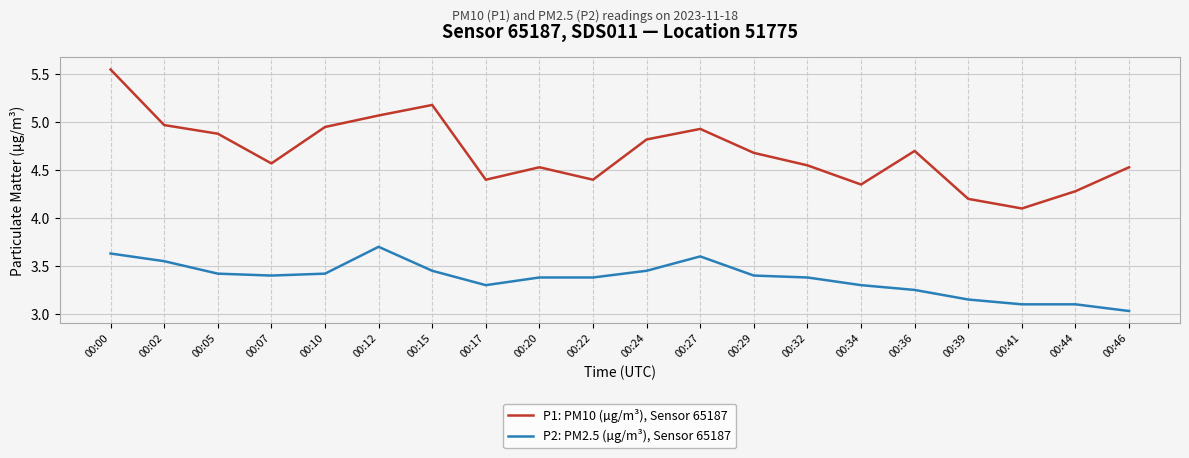

True or false: P2: PM2.5 (µg/m³), Sensor 65187 and P1: PM10 (µg/m³), Sensor 65187 intersect in this chart.

False